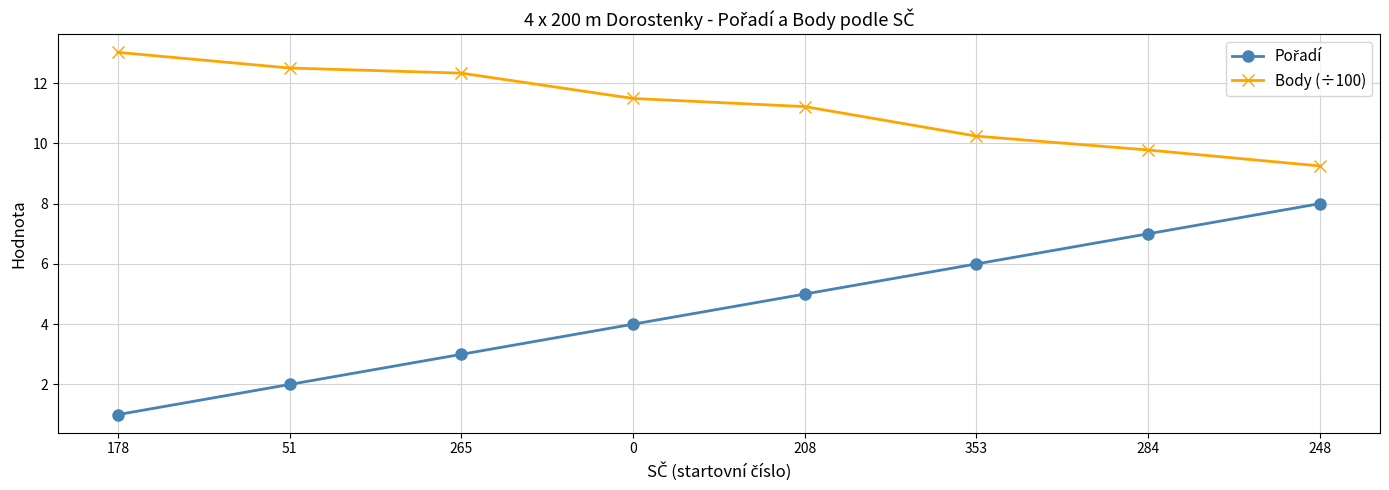

What is the value of the Body (÷100) point at the 2nd from the left?

12.5